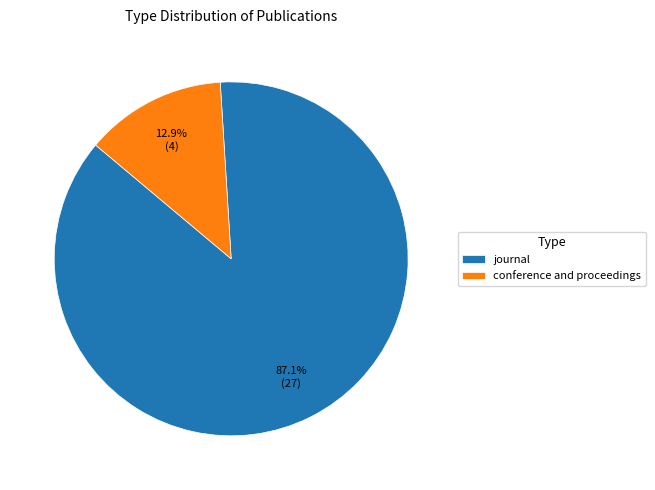

The conference and proceedings slice represents 13% of the pie. True or false?

True